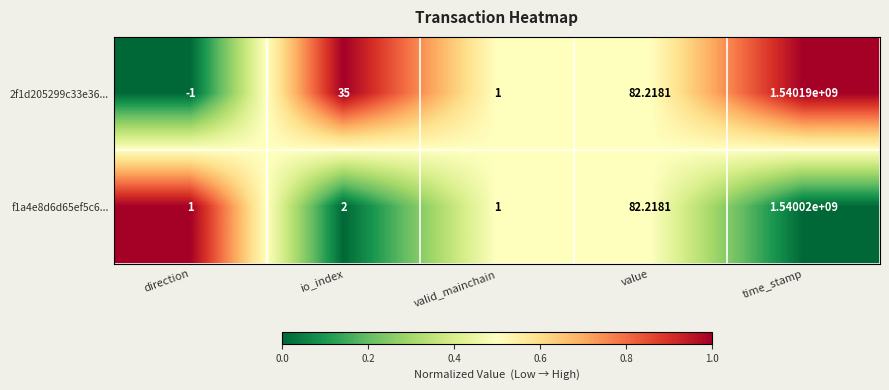

Rank the series by their maximum value, from highest to lowest.

2f1d205299c33e36..., f1a4e8d6d65ef5c6...